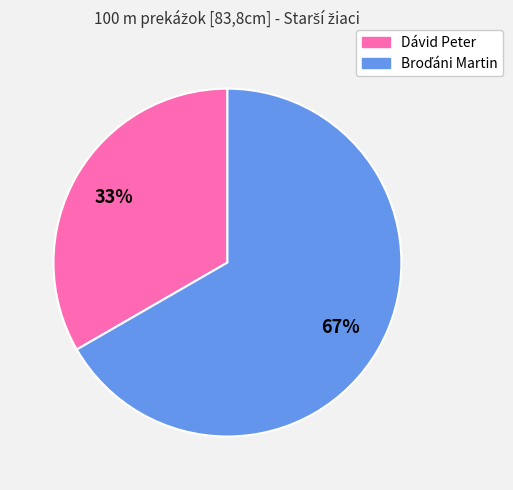

Is there a majority slice in this chart?

Yes